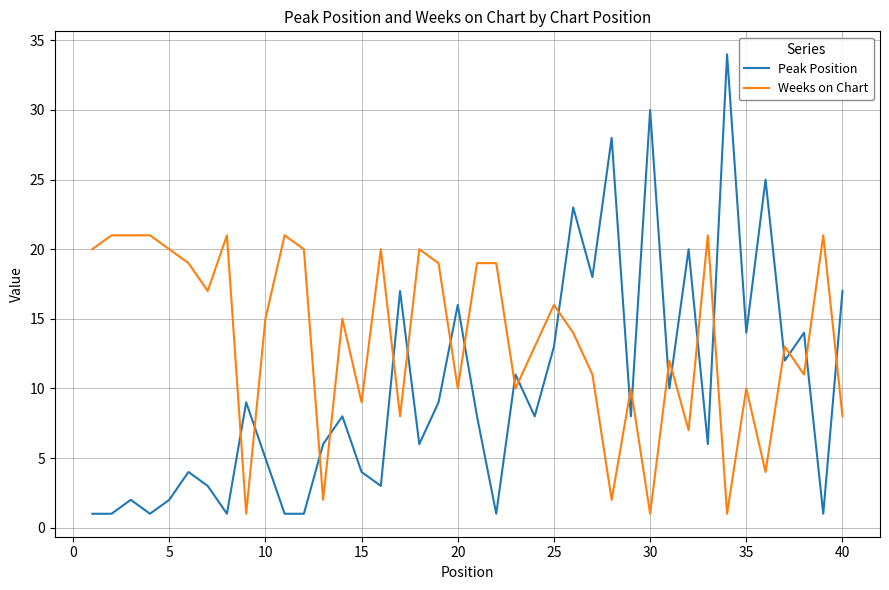

What is the difference between the maximum and minimum values in the Peak Position series?

33